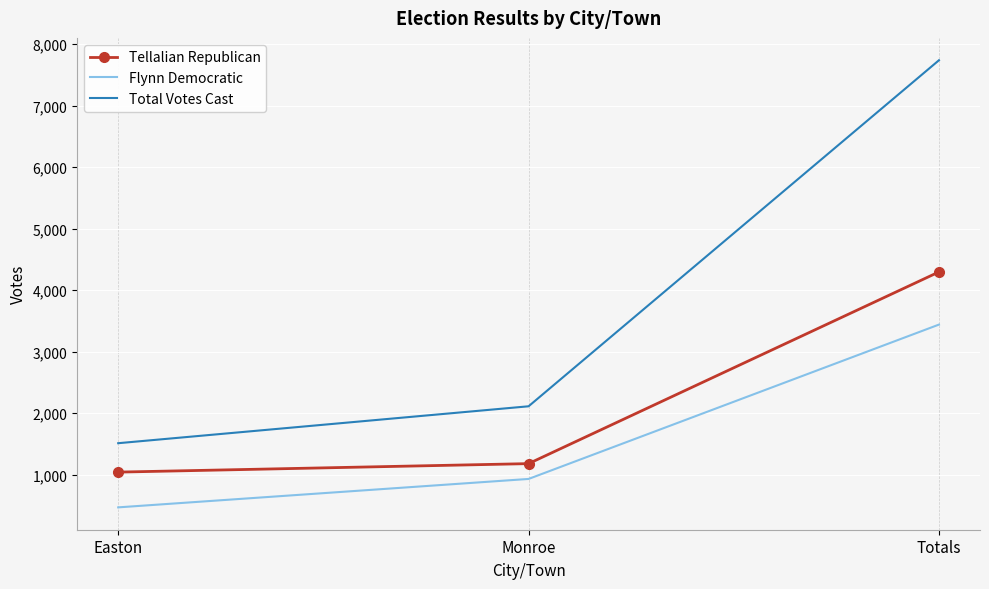

Reading right to left, what are all the values shown in this chart?

Tellalian Republican: 4297	1181	1043
Flynn Democratic: 3441	932	470
Total Votes Cast: 7738	2113	1513